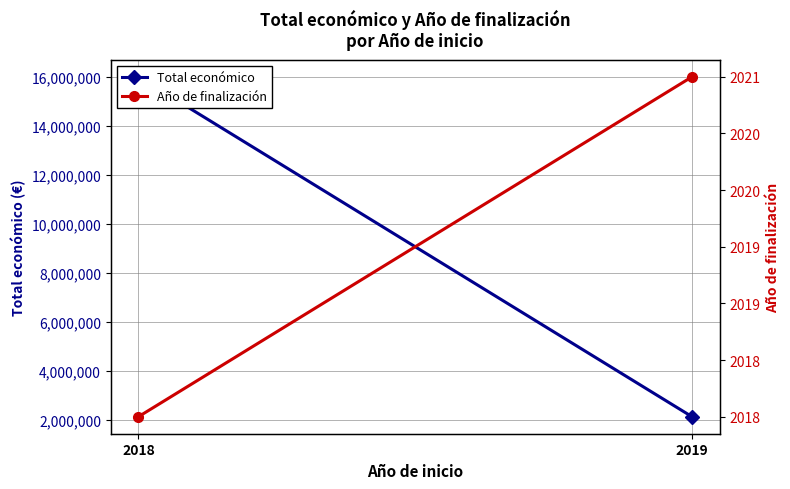

What is the total value across all series at 2018?

16007867